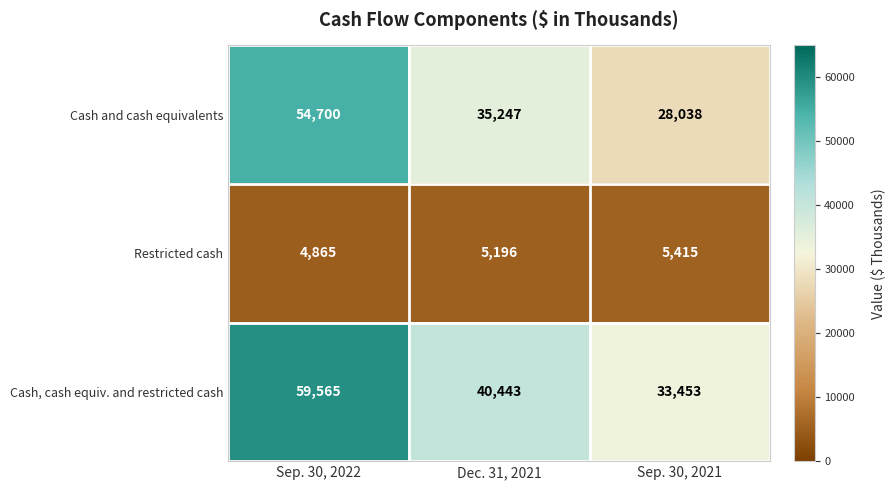

Which series has the largest total across all categories?

Cash, cash equiv. and restricted cash